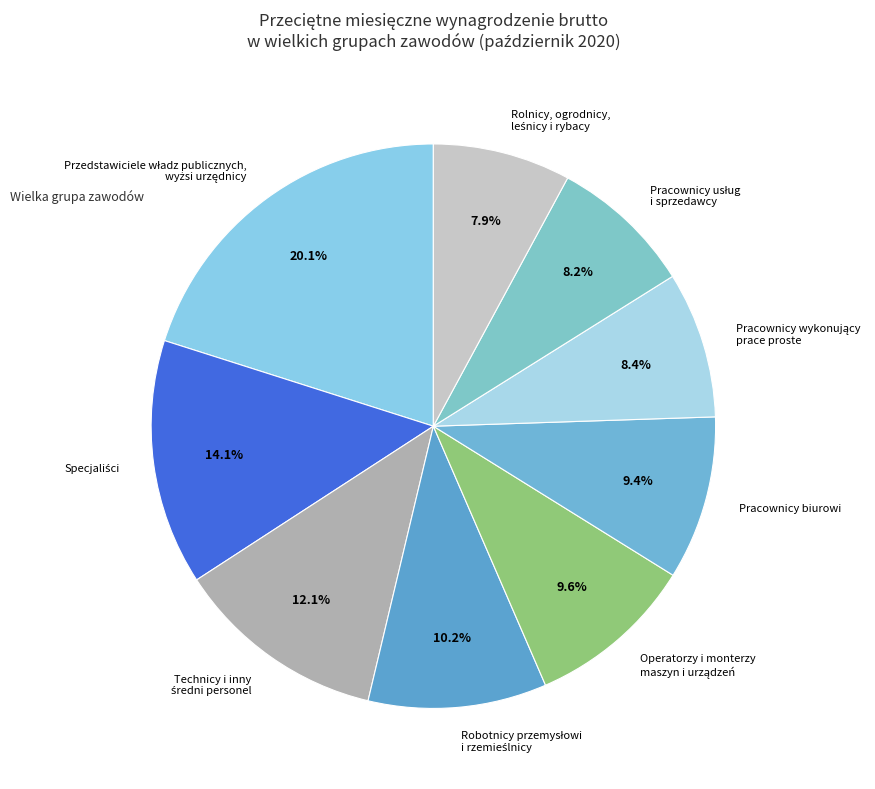

Is Pracownicy biurowi the majority of the pie?

No